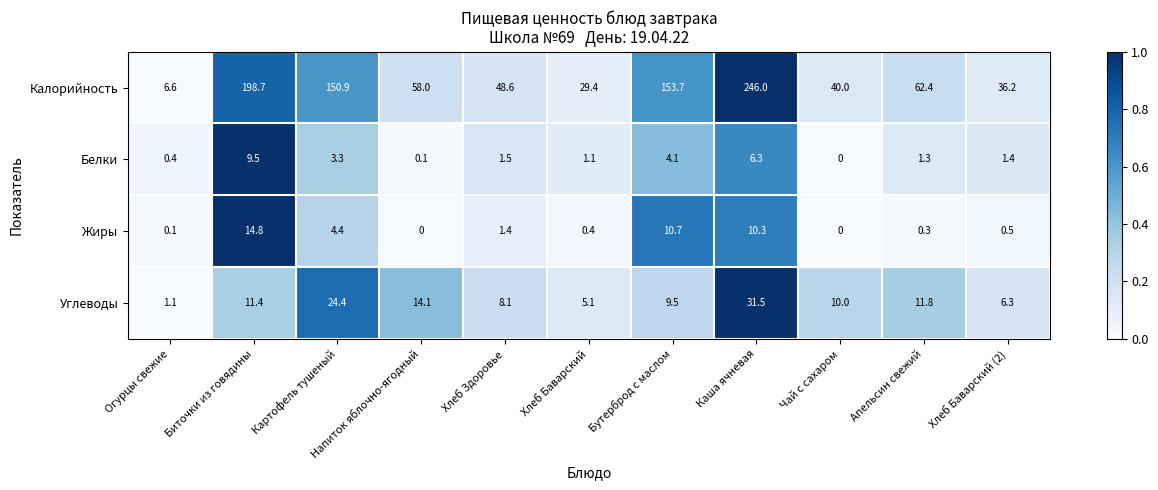

The value of Белки at Чай с сахаром is -3.6. True or false?

False